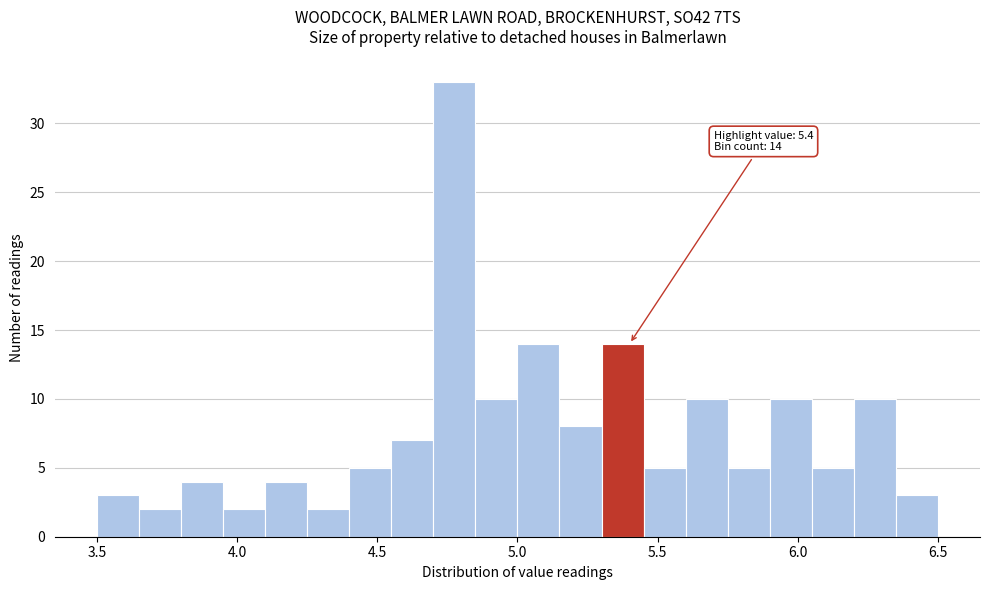

Read against the x-axis, roughly where is the centre of the tallest bar?

4.80